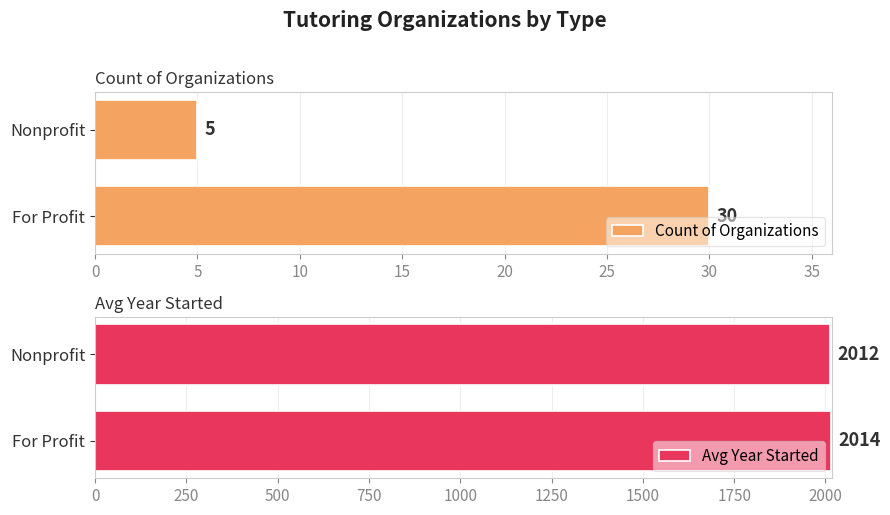

The value of Avg Year Started at For Profit is 768. True or false?

False